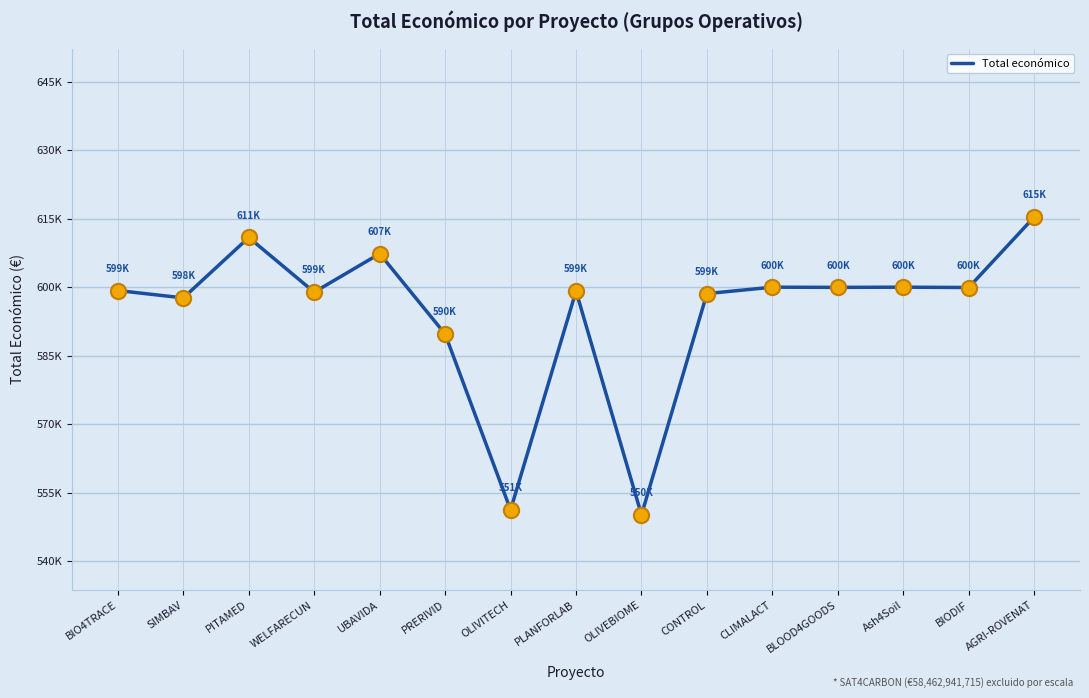

What is the ratio of the value at PRERIVID to the value at UBAVIDA?

1.0